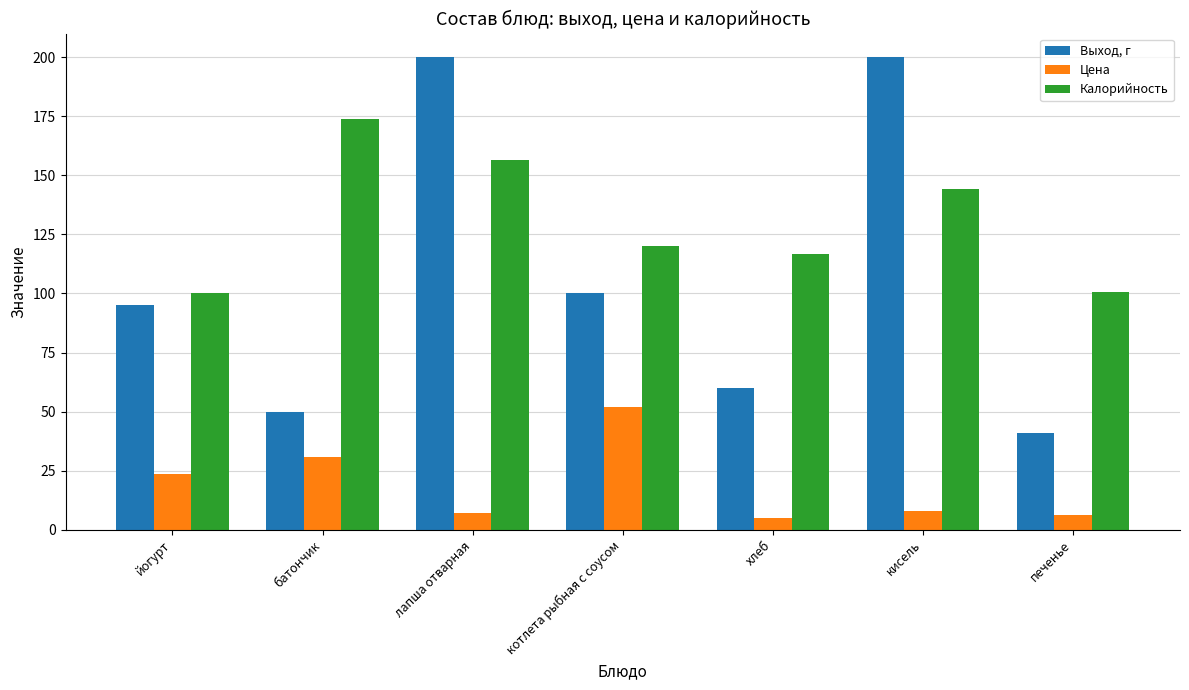

What position from the left is кисель?

6